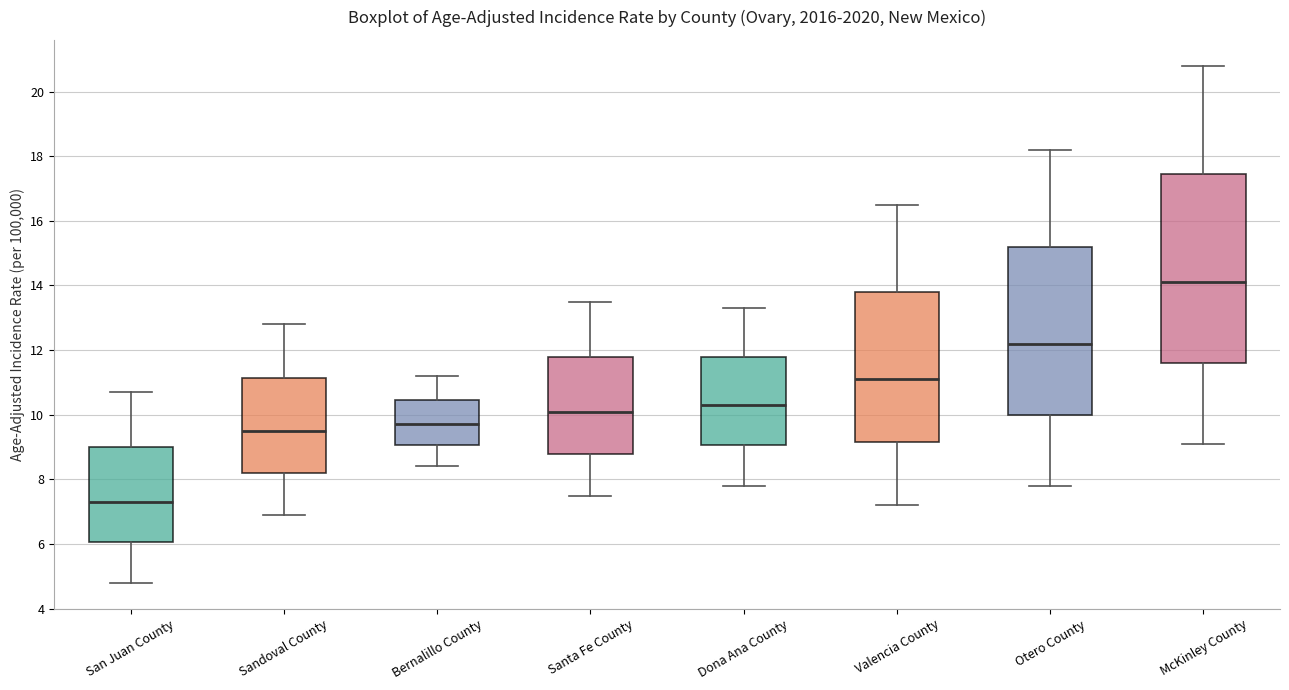

Reading left to right, transcribe this box plot: for each box, give where its median line is, the range the box spans, and where its two whiskers end, as read against the y-axis. The values are not printed on the chart, so give them approximately, as read against the axis.

San Juan County: median 7.4, box 6.0 to 9.0, whiskers 4.8 to 10.8
Sandoval County: median 9.6, box 8.2 to 11.2, whiskers 7.0 to 12.8
Bernalillo County: median 9.8, box 9.0 to 10.4, whiskers 8.4 to 11.2
Santa Fe County: median 10.2, box 8.8 to 11.8, whiskers 7.6 to 13.6
Dona Ana County: median 10.4, box 9.0 to 11.8, whiskers 7.8 to 13.4
Valencia County: median 11.2, box 9.2 to 13.8, whiskers 7.2 to 16.6
Otero County: median 12.2, box 10.0 to 15.2, whiskers 7.8 to 18.2
McKinley County: median 14.2, box 11.6 to 17.4, whiskers 9.2 to 20.8